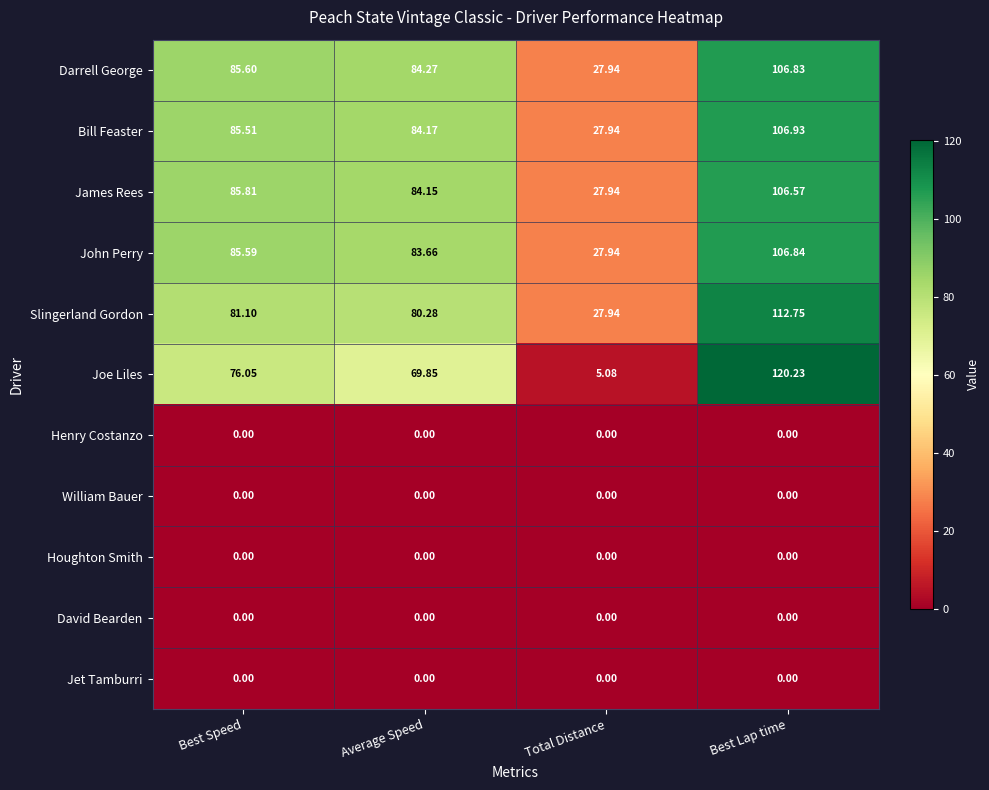

Which series changed the most between Average Speed and Best Lap time?

Joe Liles